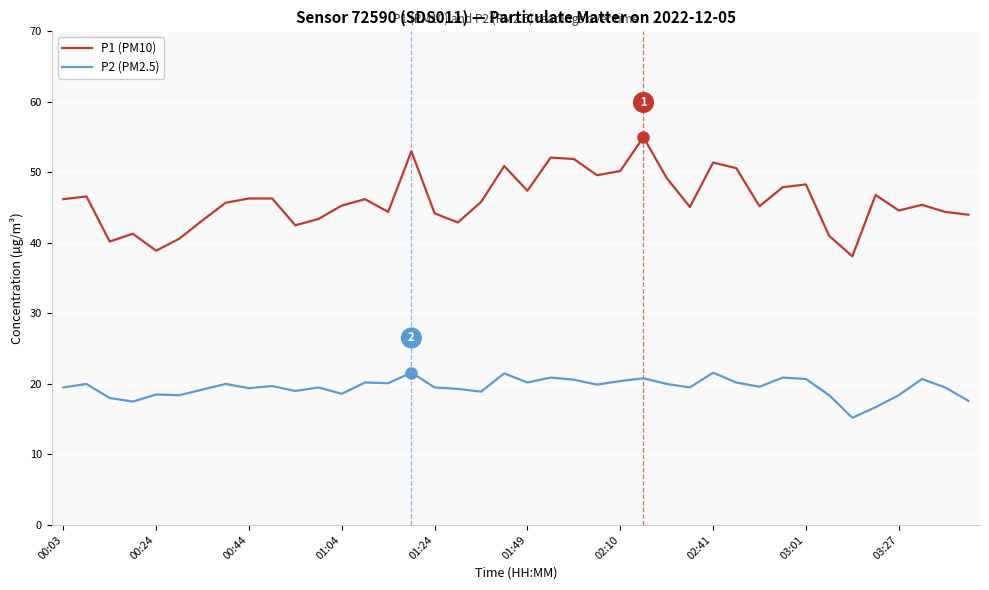

Which series has the largest total across all categories?

P1 (PM10)